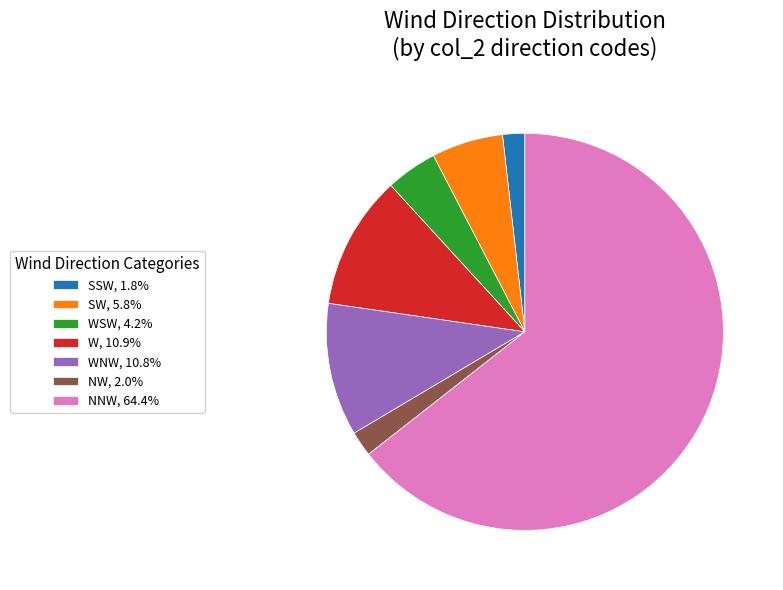

Approximately how many times larger is the value at SW, 5.8% compared to WNW, 10.8%?

0.5